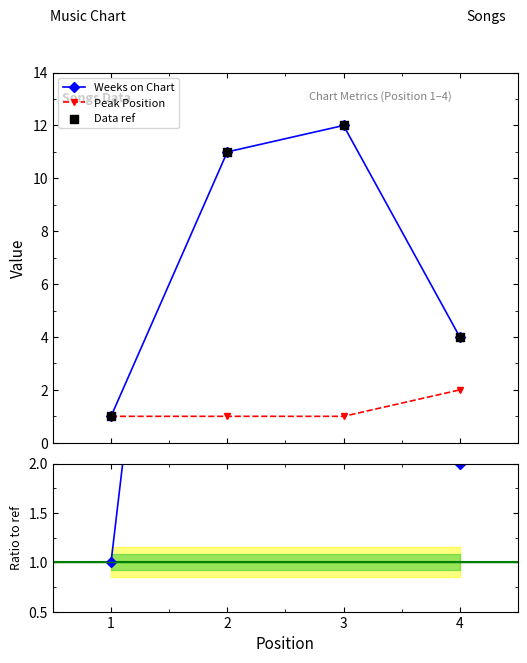

What is the total value across all series at 2?

23